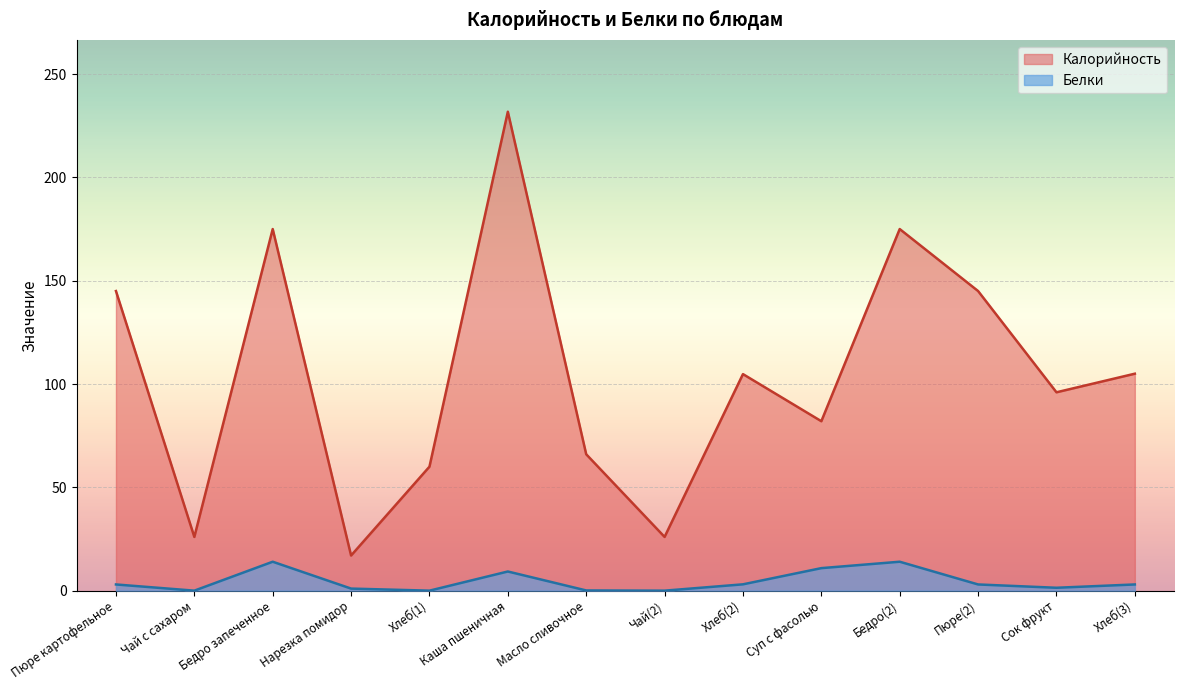

The value of Калорийность at Пюре(2) is 211.1. True or false?

False